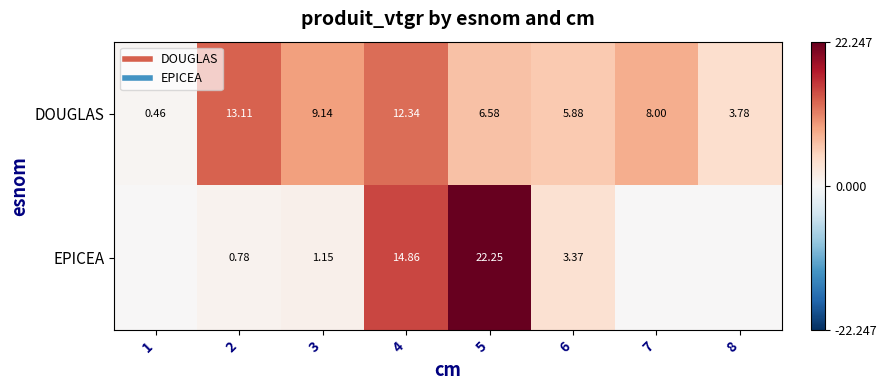

What is the difference between the maximum and second lowest values in the EPICEA series?

22.2